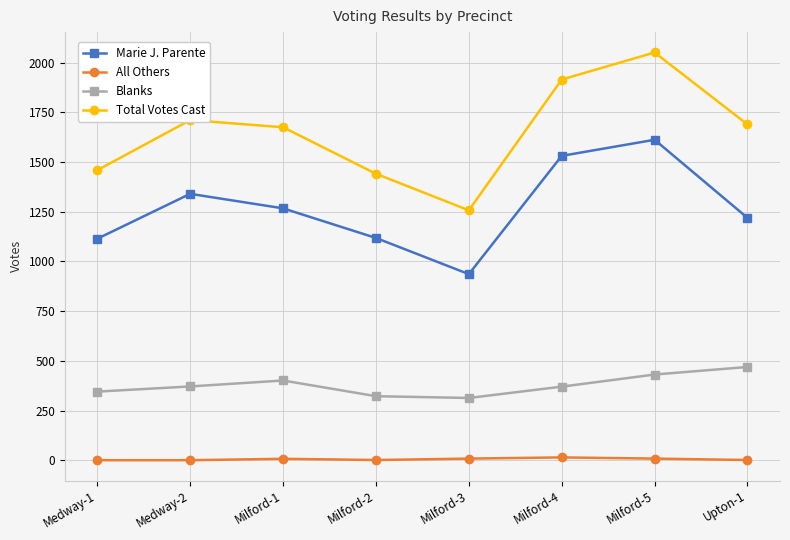

Between Medway-2 and Milford-5, which series saw the biggest shift?

Total Votes Cast